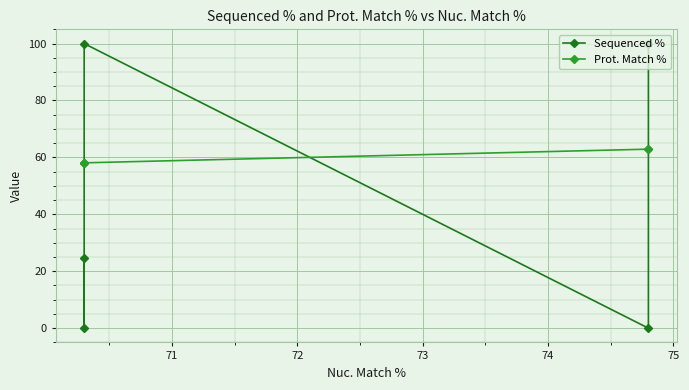

What is the average value of the Prot. Match % series?

60.0